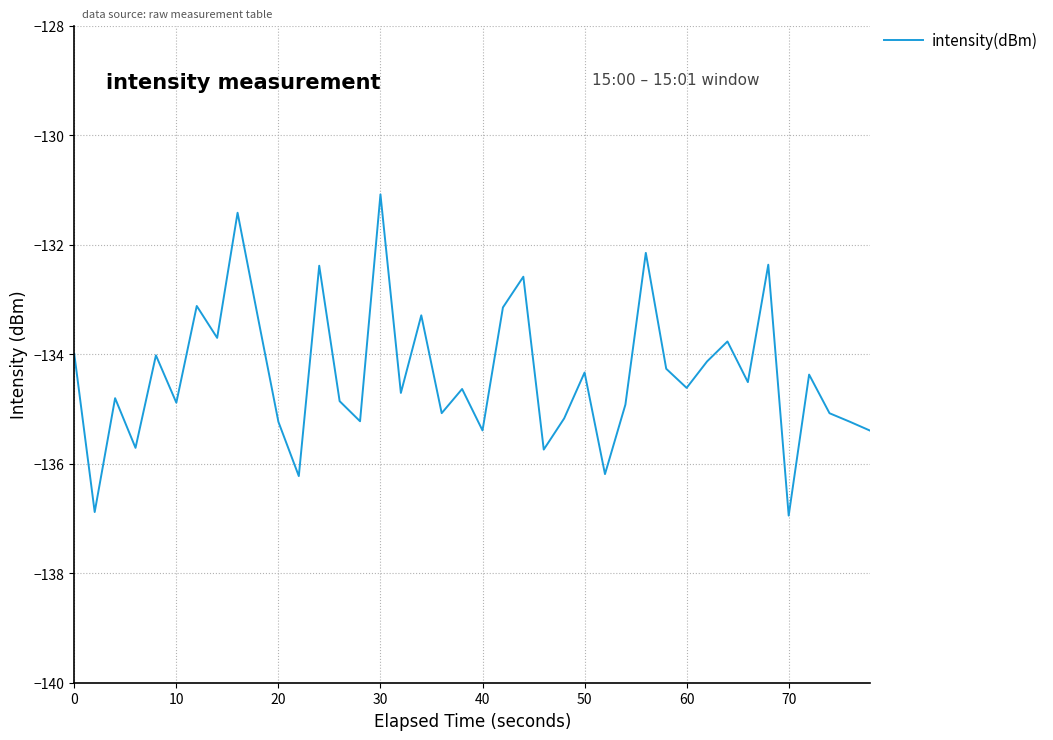

What is the minimum value shown in the chart?

-136.9